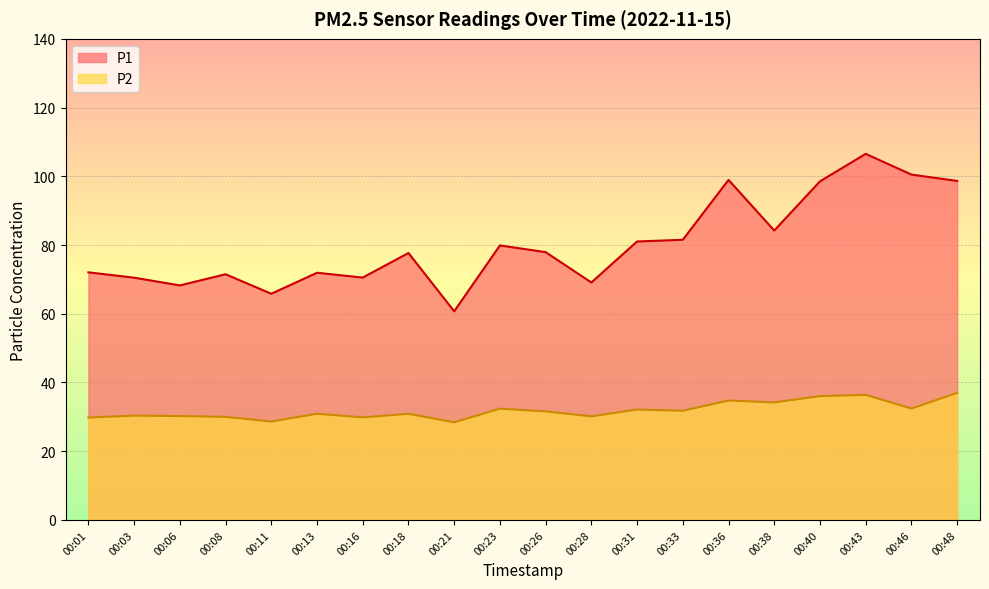

Which series has the widest spread of values?

P1